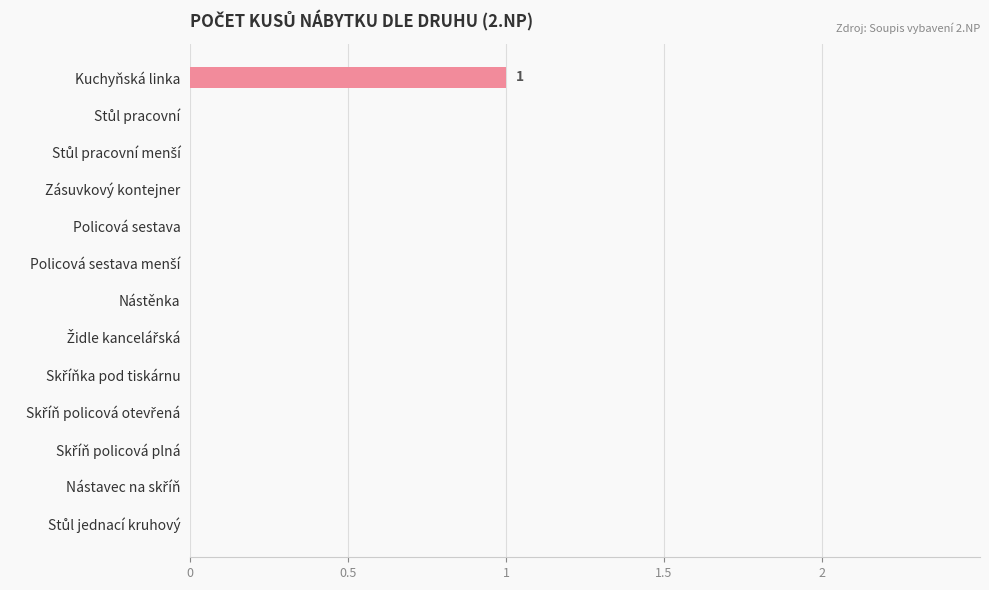

Which category has the highest value across all series?

Kuchyňská linka